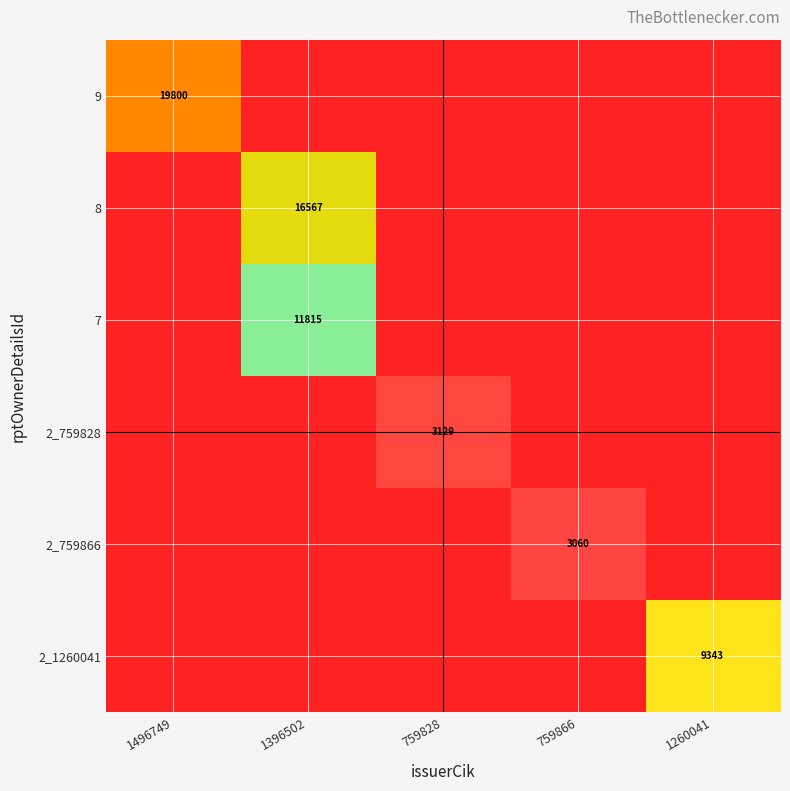

The 8 series shows 16567 at 1396502. True or false?

True